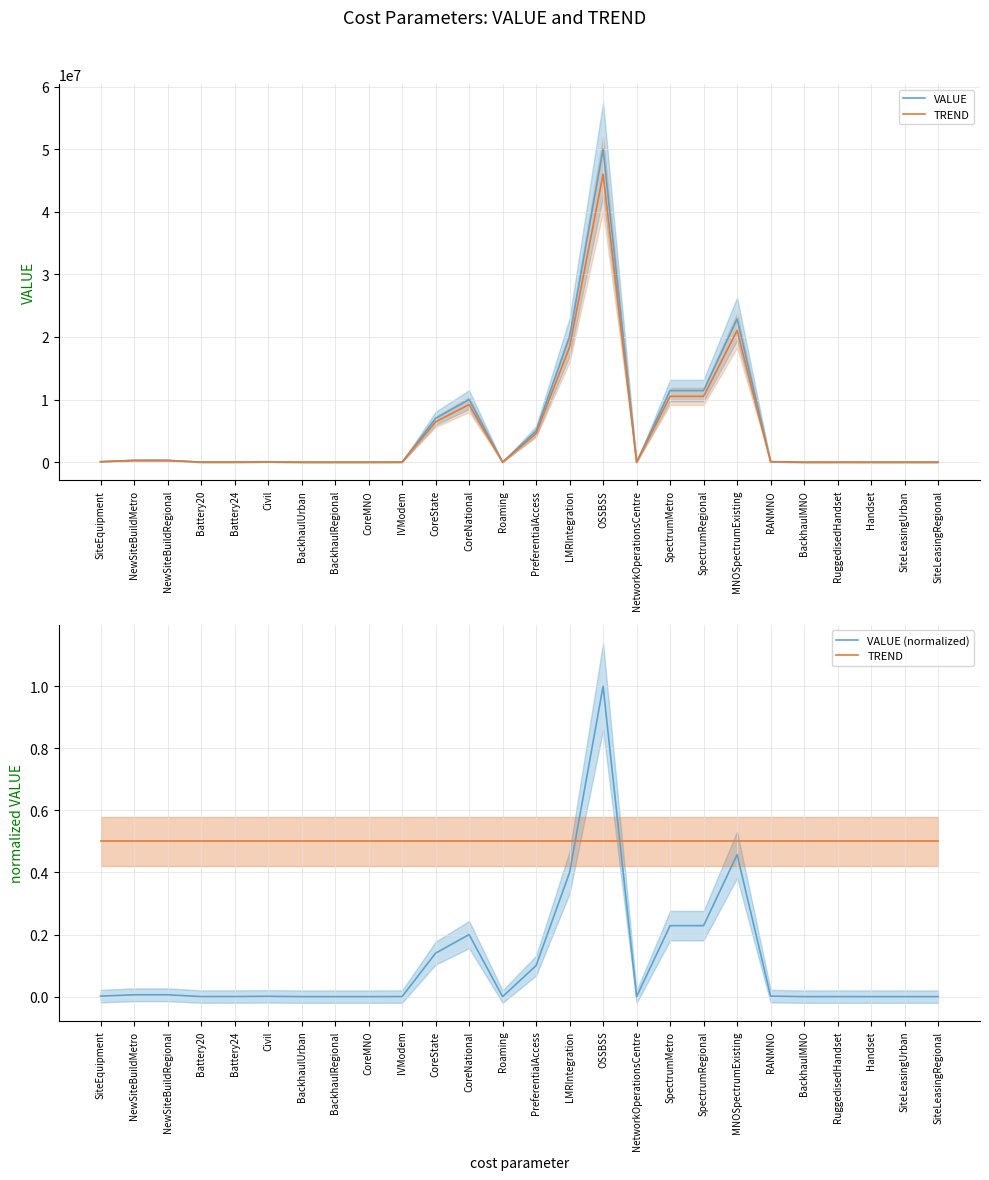

What is the greatest value displayed?

50000000.0